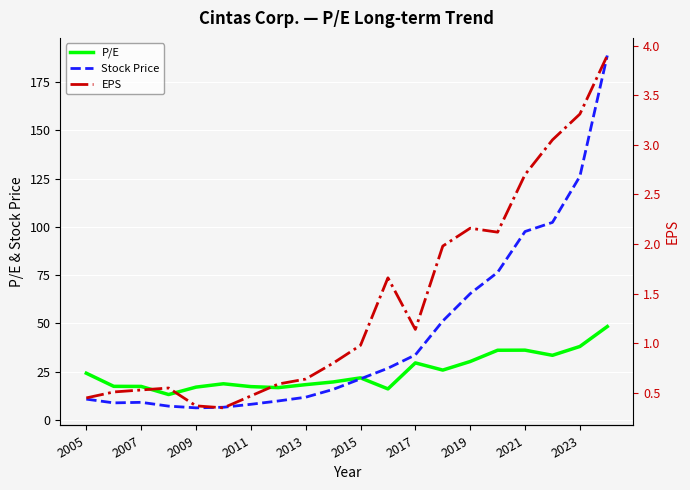

Read the Stock Price value at 2007.

9.2